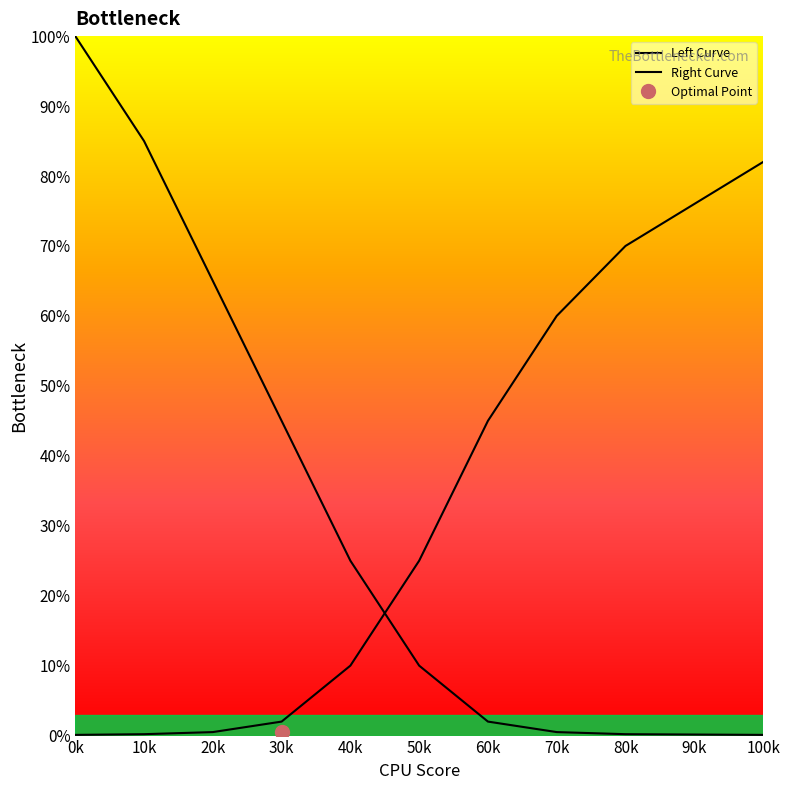

How many lines are shown in the chart?

2